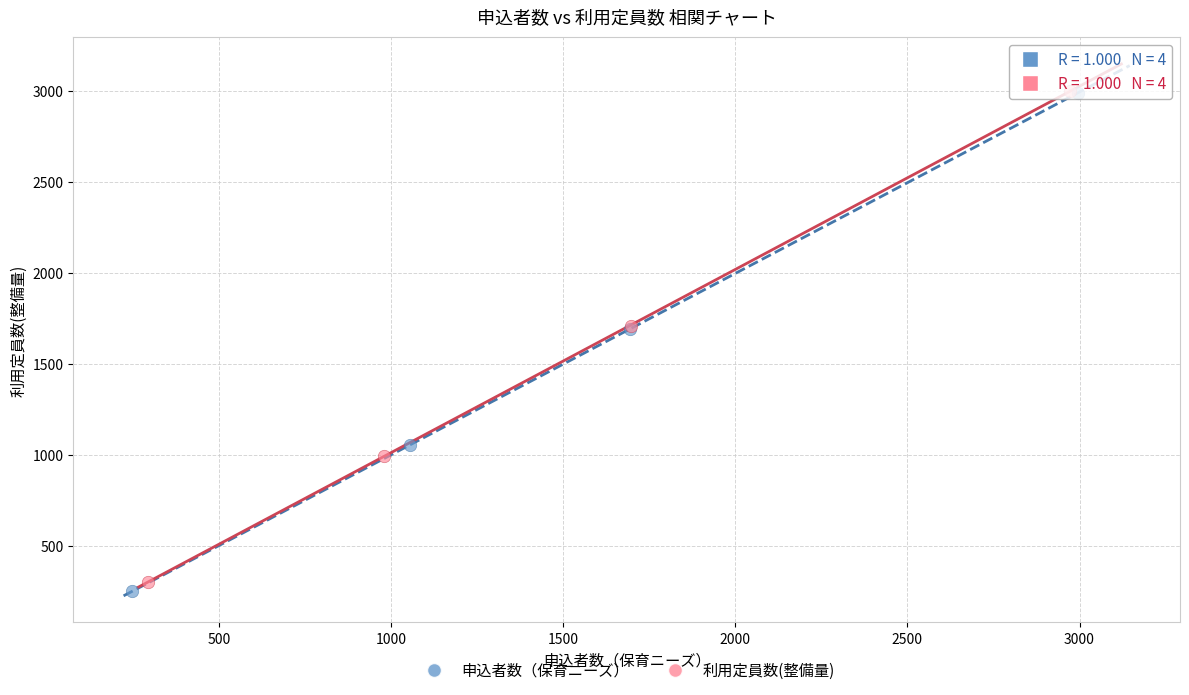

Which series has the widest spread of Y values?

申込者数（保育ニーズ）